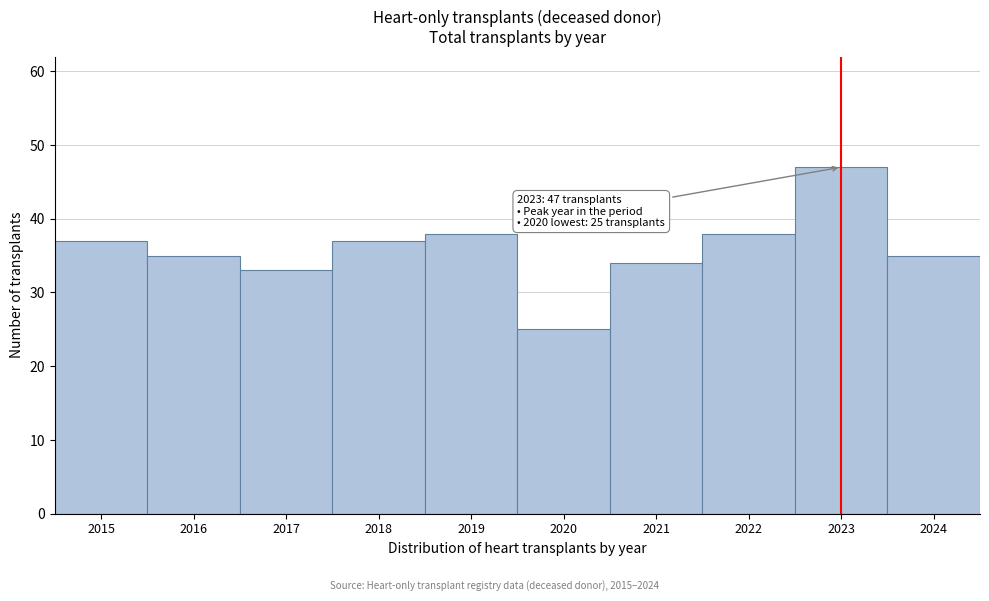

Reading right to left, extract all data points from this chart.

35	47	38	34	25	38	37	33	35	37